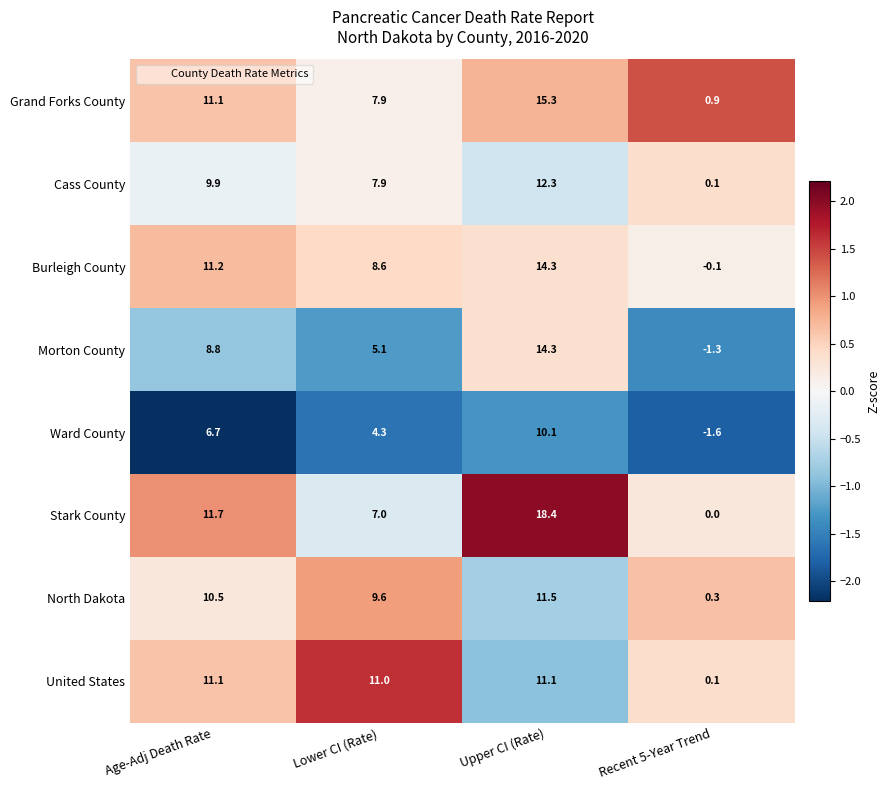

Where is Morton County nearest to the value 6?

Lower CI (Rate)